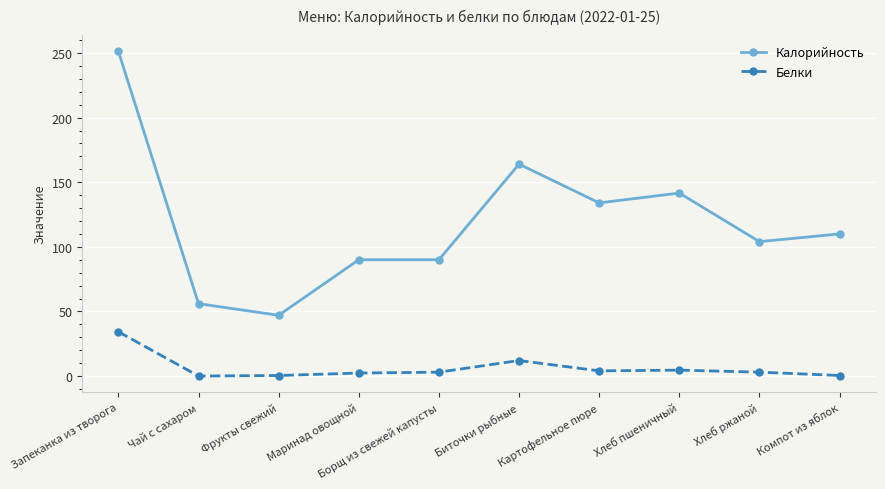

What is the maximum value shown in the chart?

251.3